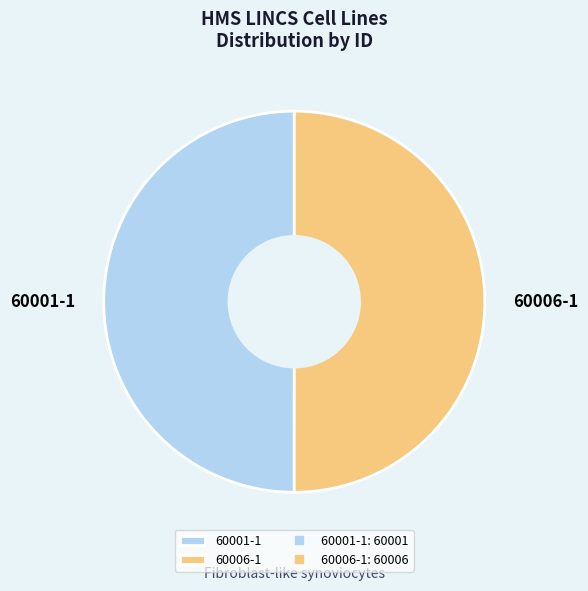

What is the ratio of the value at 60006-1 to the value at 60001-1?

1.0